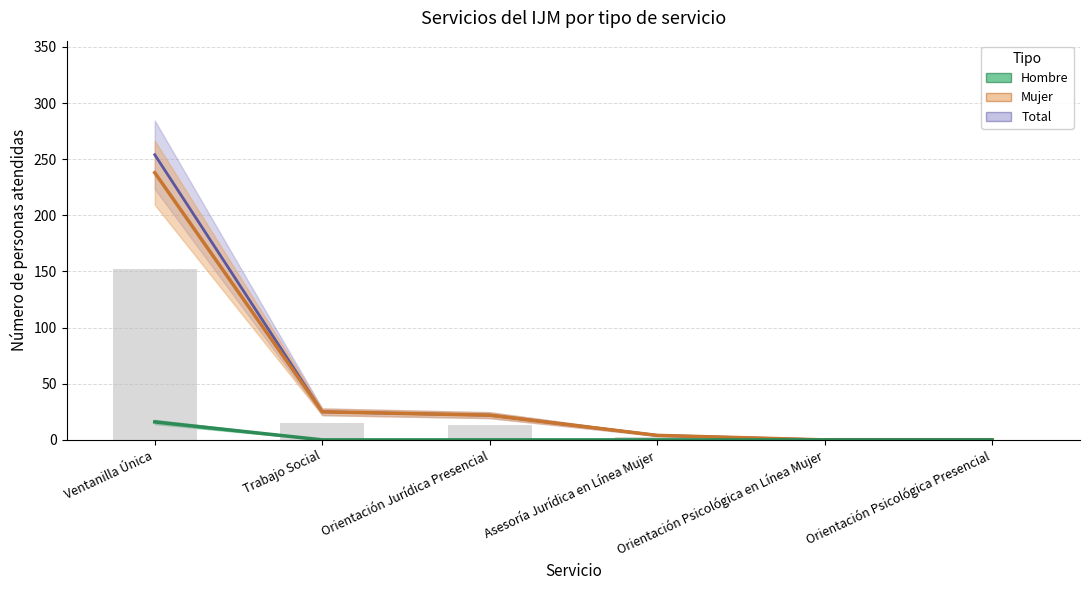

Reading left to right, transcribe all the data shown in this chart.

Hombre: 16	0	0	0	0	0
Mujer: 238	25	22	4	0	0
Total: 254	25	22	4	0	0